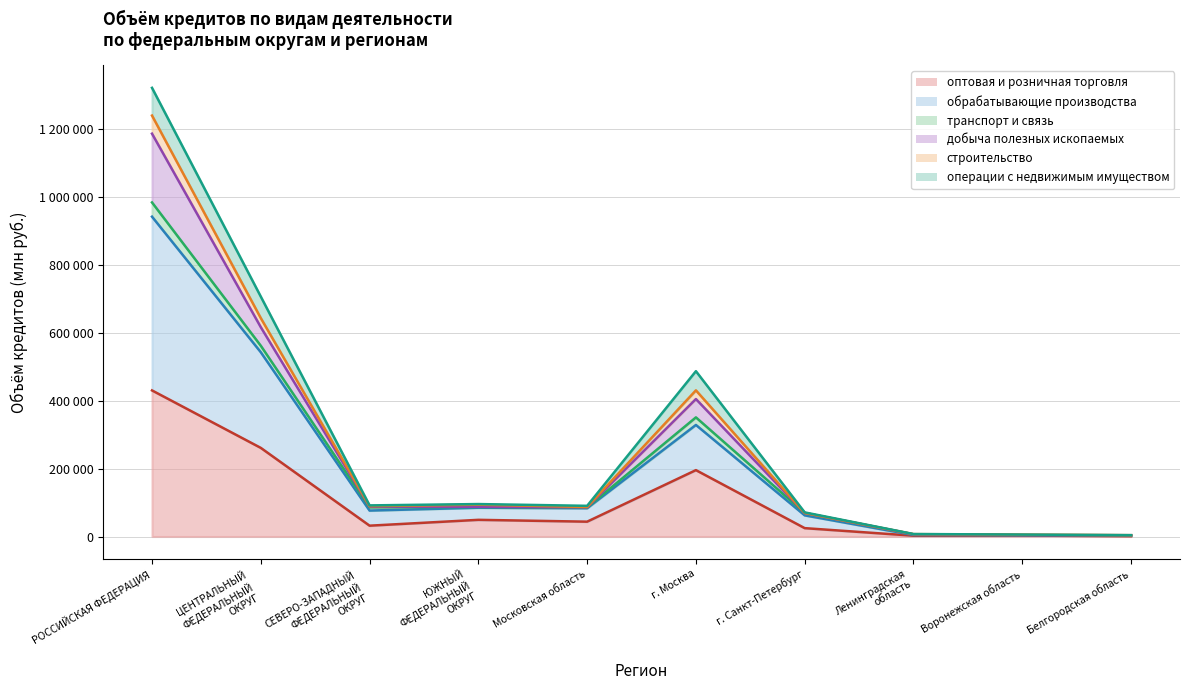

What is the label of the 8th point from the right?

СЕВЕРО-ЗАПАДНЫЙ ФЕДЕРАЛЬНЫЙ ОКРУГ